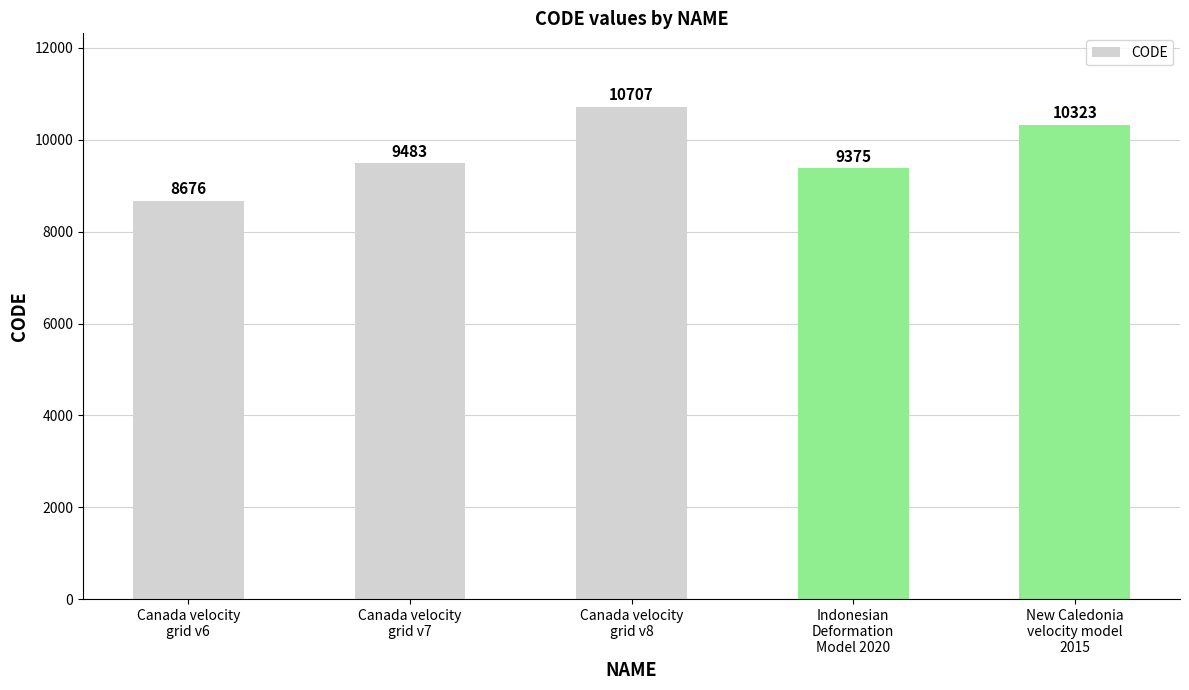

Does the chart contain any negative values?

No